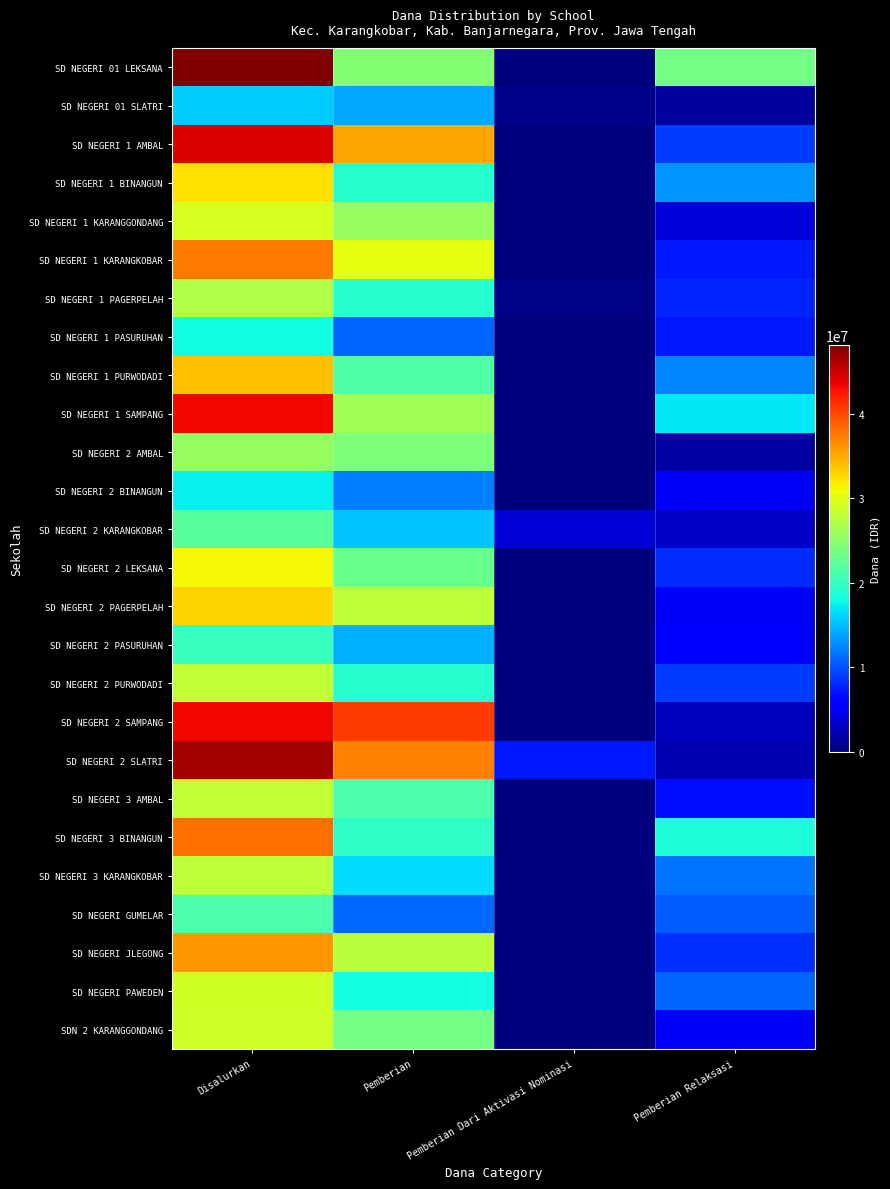

Reading left to right, extract all data points from this chart.

SD NEGERI 01 LEKSANA: Disalurkan=48150000	Pemberian=24525000	Pemberian Dari Aktivasi Nominasi=0	Pemberian Relaksasi=23625000
SD NEGERI 01 SLATRI: Disalurkan=15750000	Pemberian=13950000	Pemberian Dari Aktivasi Nominasi=450000	Pemberian Relaksasi=1350000
SD NEGERI 1 AMBAL: Disalurkan=44325000	Pemberian=35325000	Pemberian Dari Aktivasi Nominasi=0	Pemberian Relaksasi=9000000
SD NEGERI 1 BINANGUN: Disalurkan=32175000	Pemberian=19125000	Pemberian Dari Aktivasi Nominasi=0	Pemberian Relaksasi=13050000
SD NEGERI 1 KARANGGONDANG: Disalurkan=29475000	Pemberian=25650000	Pemberian Dari Aktivasi Nominasi=0	Pemberian Relaksasi=3825000
SD NEGERI 1 KARANGKOBAR: Disalurkan=37575000	Pemberian=30375000	Pemberian Dari Aktivasi Nominasi=0	Pemberian Relaksasi=7200000
SD NEGERI 1 PAGERPELAH: Disalurkan=27225000	Pemberian=19125000	Pemberian Dari Aktivasi Nominasi=225000	Pemberian Relaksasi=7875000
SD NEGERI 1 PASURUHAN: Disalurkan=18000000	Pemberian=10800000	Pemberian Dari Aktivasi Nominasi=0	Pemberian Relaksasi=7200000
SD NEGERI 1 PURWODADI: Disalurkan=33975000	Pemberian=21600000	Pemberian Dari Aktivasi Nominasi=0	Pemberian Relaksasi=12375000
SD NEGERI 1 SAMPANG: Disalurkan=43425000	Pemberian=26325000	Pemberian Dari Aktivasi Nominasi=0	Pemberian Relaksasi=17100000
SD NEGERI 2 AMBAL: Disalurkan=25650000	Pemberian=24075000	Pemberian Dari Aktivasi Nominasi=0	Pemberian Relaksasi=1575000
SD NEGERI 2 BINANGUN: Disalurkan=17325000	Pemberian=12150000	Pemberian Dari Aktivasi Nominasi=0	Pemberian Relaksasi=5175000
SD NEGERI 2 KARANGKOBAR: Disalurkan=22050000	Pemberian=15300000	Pemberian Dari Aktivasi Nominasi=3600000	Pemberian Relaksasi=3150000
SD NEGERI 2 LEKSANA: Disalurkan=31050000	Pemberian=22950000	Pemberian Dari Aktivasi Nominasi=0	Pemberian Relaksasi=8100000
SD NEGERI 2 PAGERPELAH: Disalurkan=33075000	Pemberian=27900000	Pemberian Dari Aktivasi Nominasi=0	Pemberian Relaksasi=5175000
SD NEGERI 2 PASURUHAN: Disalurkan=20250000	Pemberian=14400000	Pemberian Dari Aktivasi Nominasi=0	Pemberian Relaksasi=5850000
SD NEGERI 2 PURWODADI: Disalurkan=28125000	Pemberian=19125000	Pemberian Dari Aktivasi Nominasi=0	Pemberian Relaksasi=9000000
SD NEGERI 2 SAMPANG: Disalurkan=43425000	Pemberian=40725000	Pemberian Dari Aktivasi Nominasi=0	Pemberian Relaksasi=2700000
SD NEGERI 2 SLATRI: Disalurkan=46575000	Pemberian=37125000	Pemberian Dari Aktivasi Nominasi=7200000	Pemberian Relaksasi=2250000
SD NEGERI 3 AMBAL: Disalurkan=28125000	Pemberian=21375000	Pemberian Dari Aktivasi Nominasi=0	Pemberian Relaksasi=6750000
SD NEGERI 3 BINANGUN: Disalurkan=38025000	Pemberian=19575000	Pemberian Dari Aktivasi Nominasi=0	Pemberian Relaksasi=18450000
SD NEGERI 3 KARANGKOBAR: Disalurkan=27900000	Pemberian=16425000	Pemberian Dari Aktivasi Nominasi=0	Pemberian Relaksasi=11475000
SD NEGERI GUMELAR: Disalurkan=21375000	Pemberian=11025000	Pemberian Dari Aktivasi Nominasi=0	Pemberian Relaksasi=10350000
SD NEGERI JLEGONG: Disalurkan=36000000	Pemberian=27675000	Pemberian Dari Aktivasi Nominasi=0	Pemberian Relaksasi=8325000
SD NEGERI PAWEDEN: Disalurkan=29025000	Pemberian=18225000	Pemberian Dari Aktivasi Nominasi=0	Pemberian Relaksasi=10800000
SDN 2 KARANGGONDANG: Disalurkan=28800000	Pemberian=23625000	Pemberian Dari Aktivasi Nominasi=0	Pemberian Relaksasi=5175000